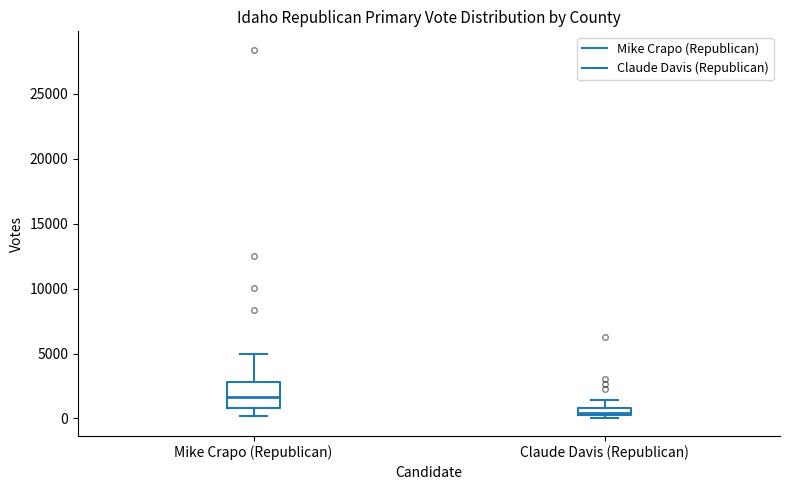

Which box's median line is the highest?

Mike Crapo (Republican)